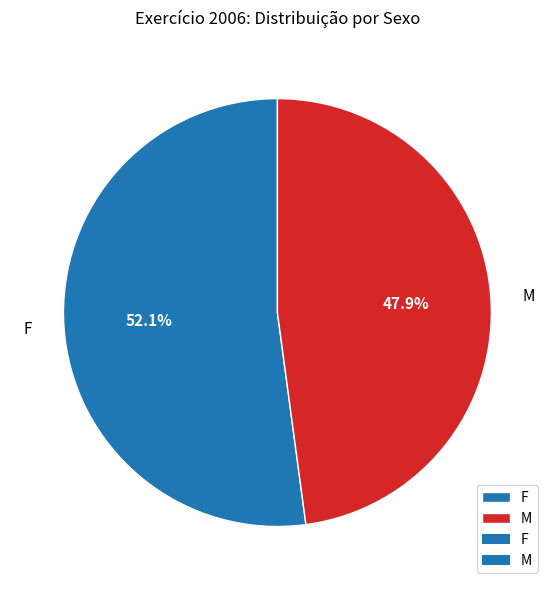

True or false: F accounts for 65% of the total.

False